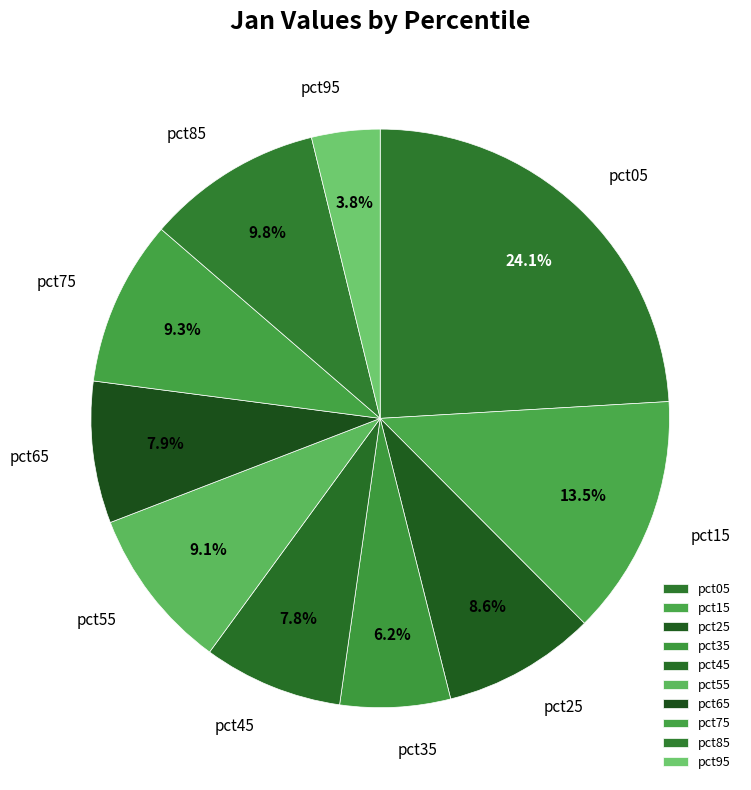

Which has a higher value, pct65 or pct35?

pct65